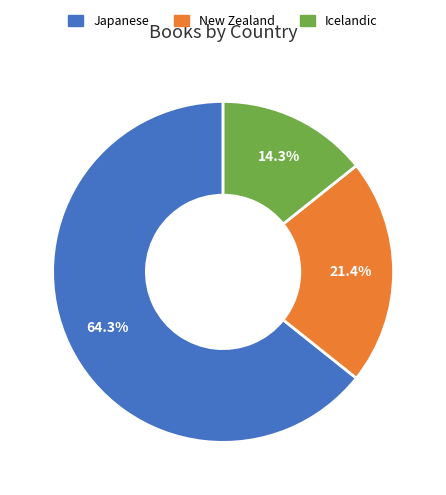

To the nearest percent, what is the difference between the largest and smallest slice percentages?

50%